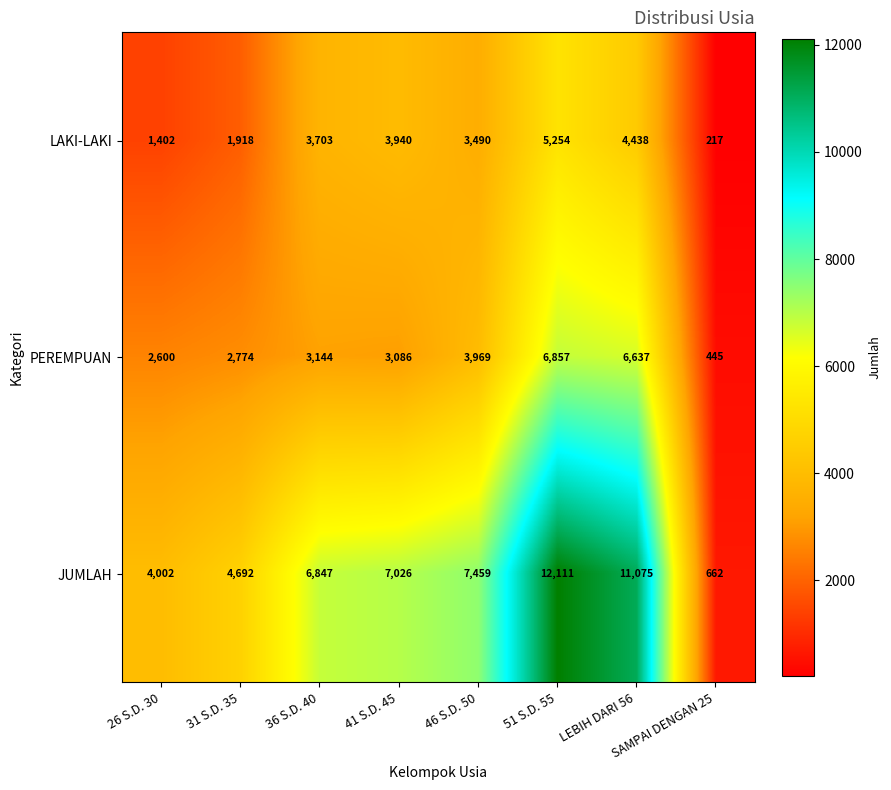

Is the value of JUMLAH at 31 S.D. 35 greater than the value of PEREMPUAN at 31 S.D. 35?

Yes